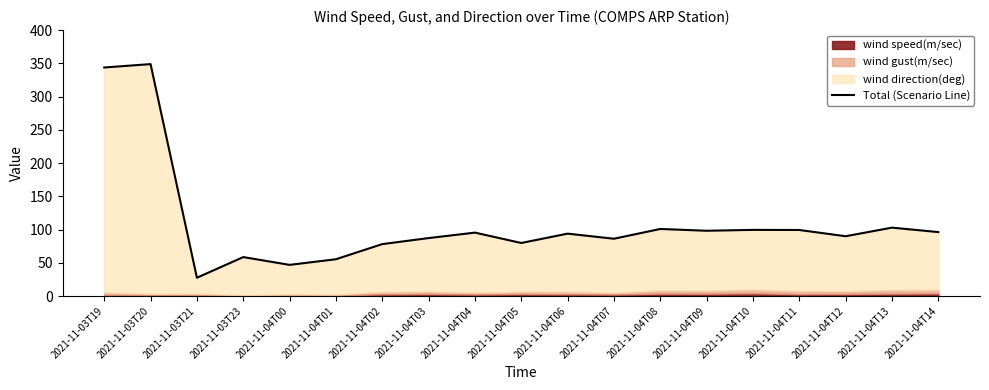

At which category does the chart reach its peak across all series?

2021-11-03T20